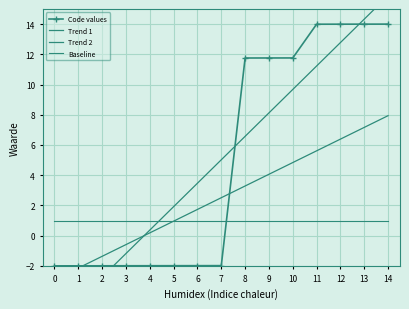

Which has a higher value, 9 or 10?

10